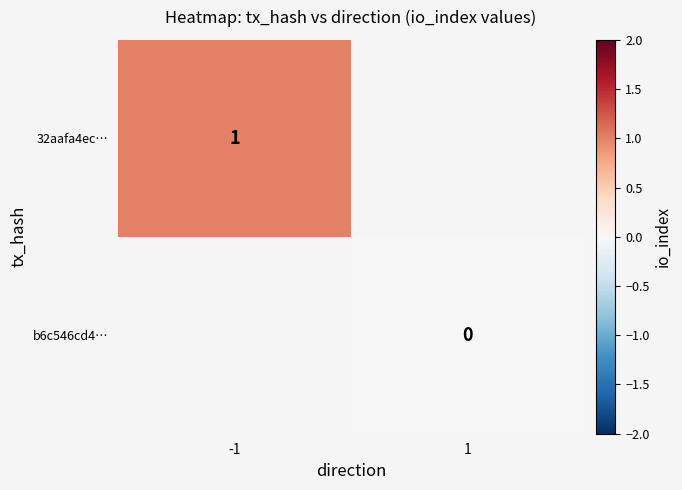

Is it true that 32aafa4ec… equals 1 at -1?

True